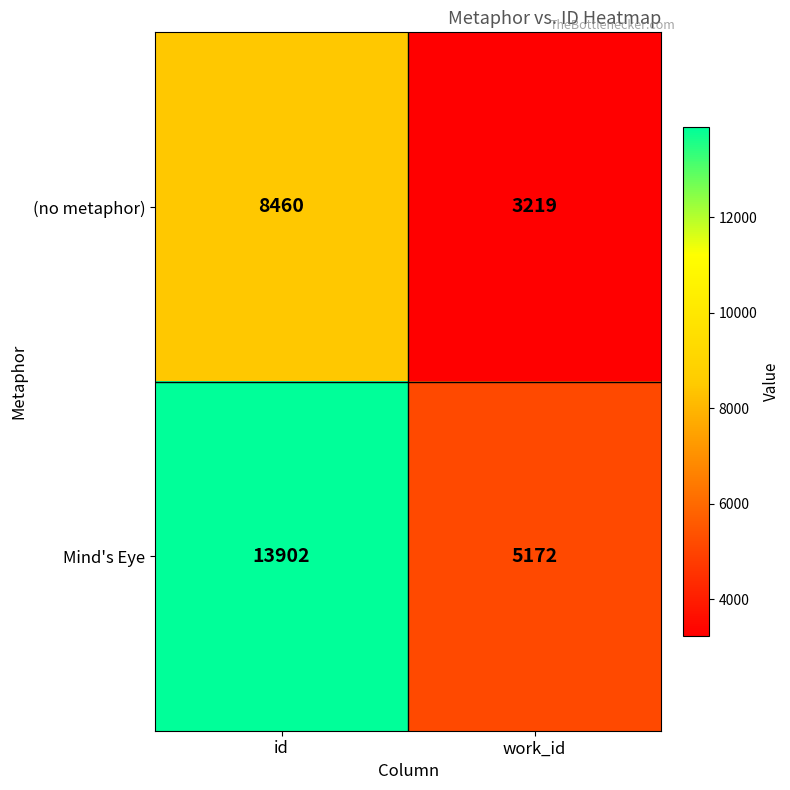

List the series in order of their overall mean, highest first.

Mind's Eye, (no metaphor)